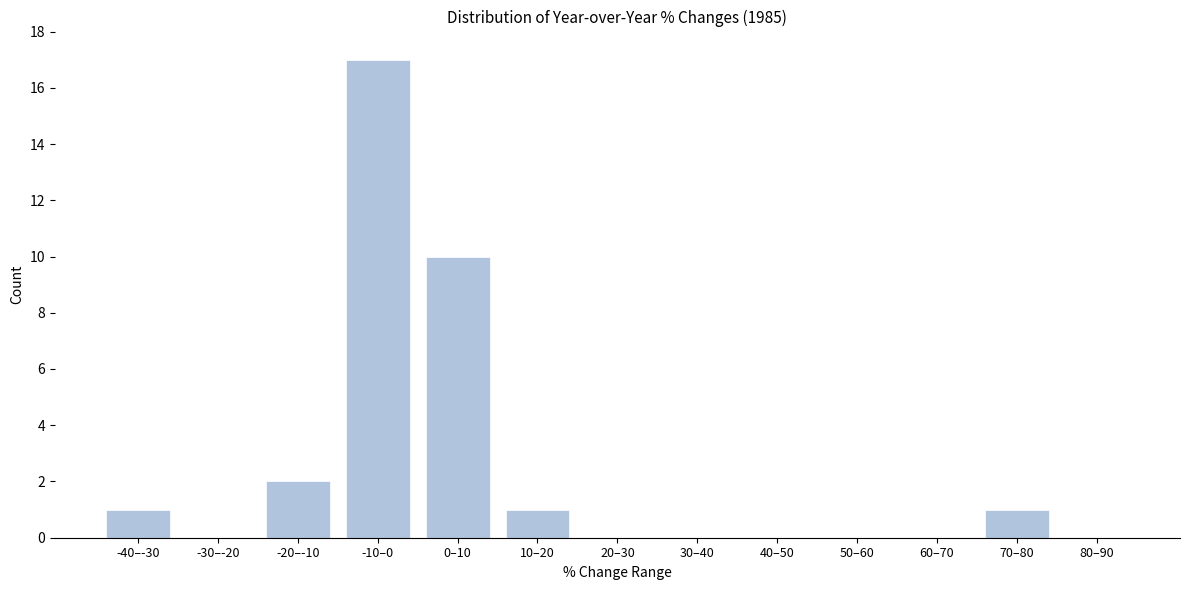

Reading left to right, transcribe all the data shown in this chart.

-40–-30=1	-30–-20=0	-20–-10=2	-10–0=17	0–10=10	10–20=1	20–30=0	30–40=0	40–50=0	50–60=0	60–70=0	70–80=1	80–90=0